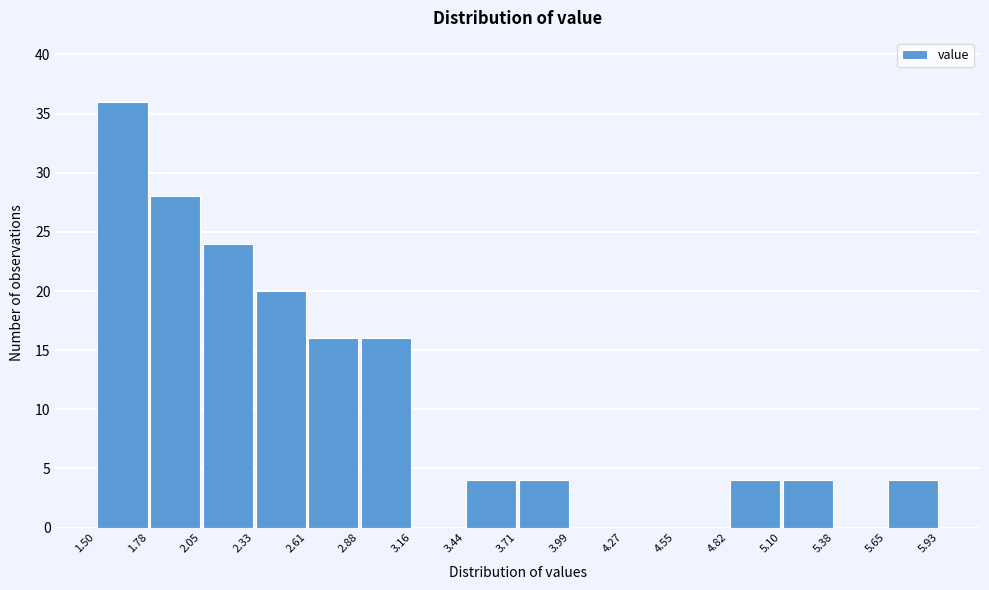

How tall is the bar that spans 5.10 to 5.38 on the x-axis? The values are not printed on the chart, so give them approximately, as read against the axis.

4